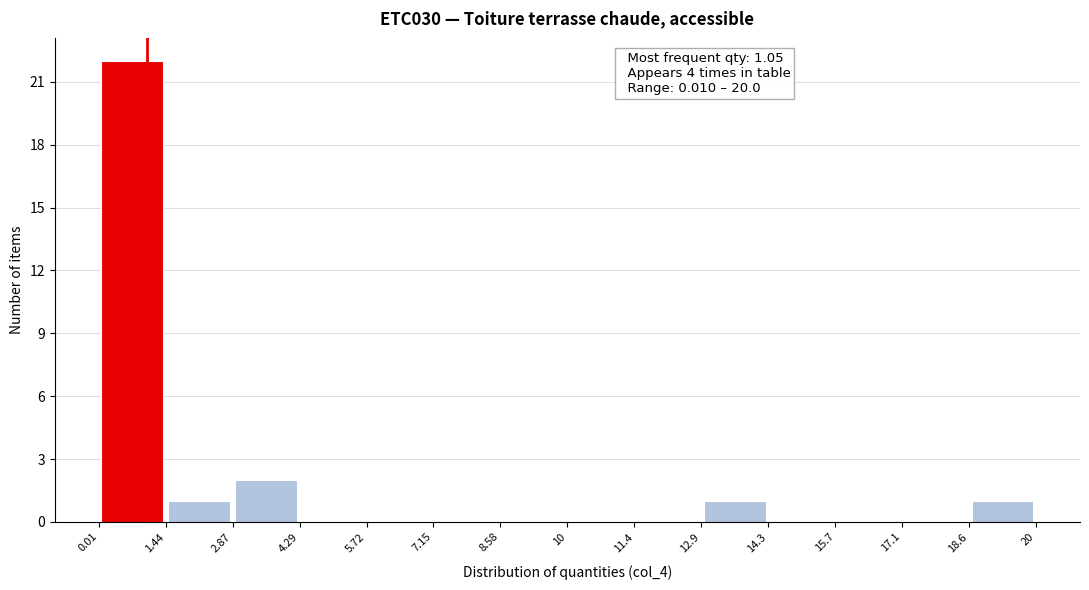

Which range on the x-axis has the tallest bar?

0.01 to 1.44